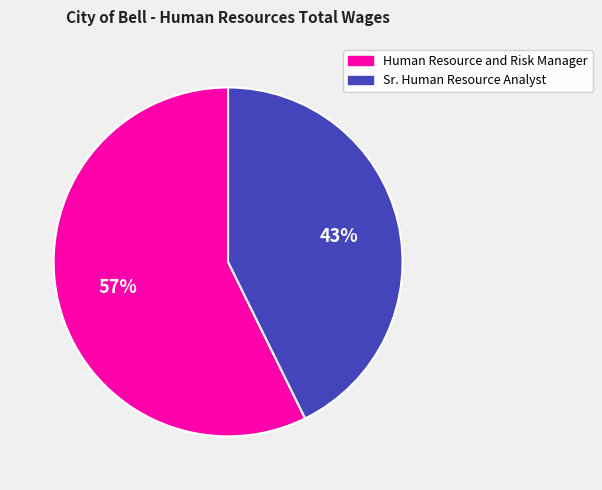

To the nearest percent, what is the combined percentage of Sr. Human Resource Analyst and Human Resource and Risk Manager?

100%